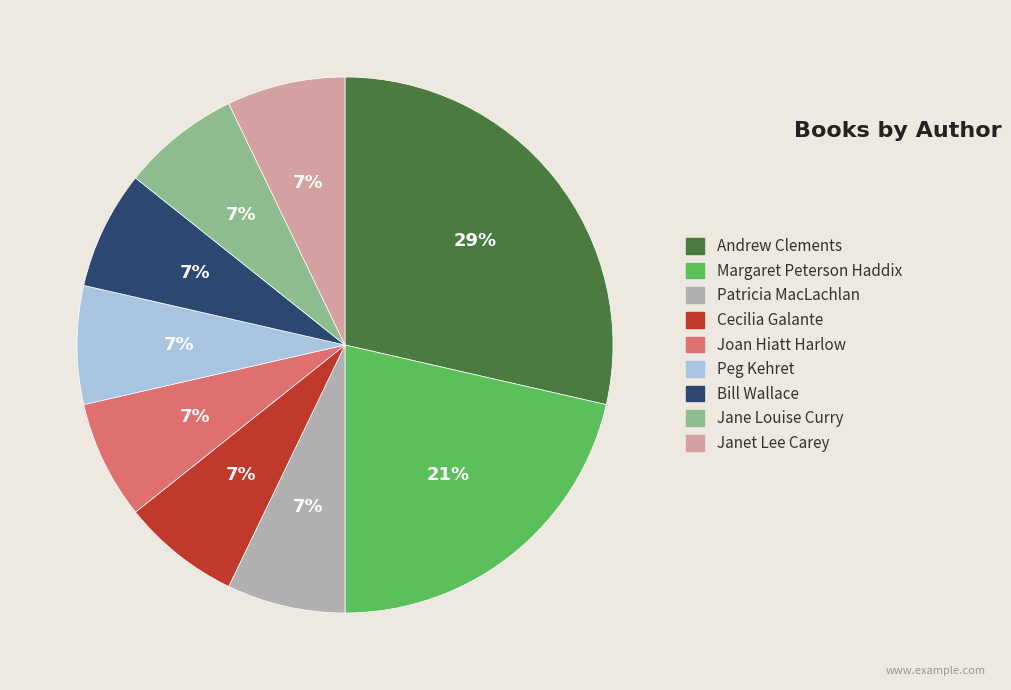

Combined, do Joan Hiatt Harlow and Janet Lee Carey account for over 50%?

No